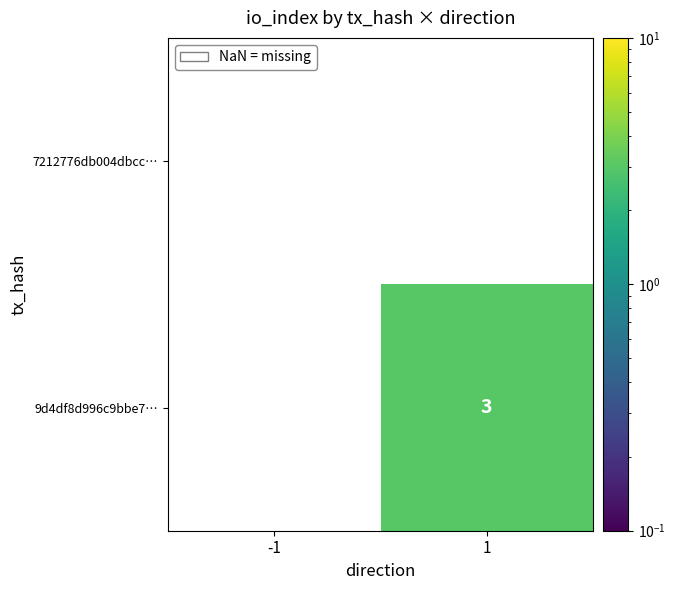

Count the number of data series in this chart.

2